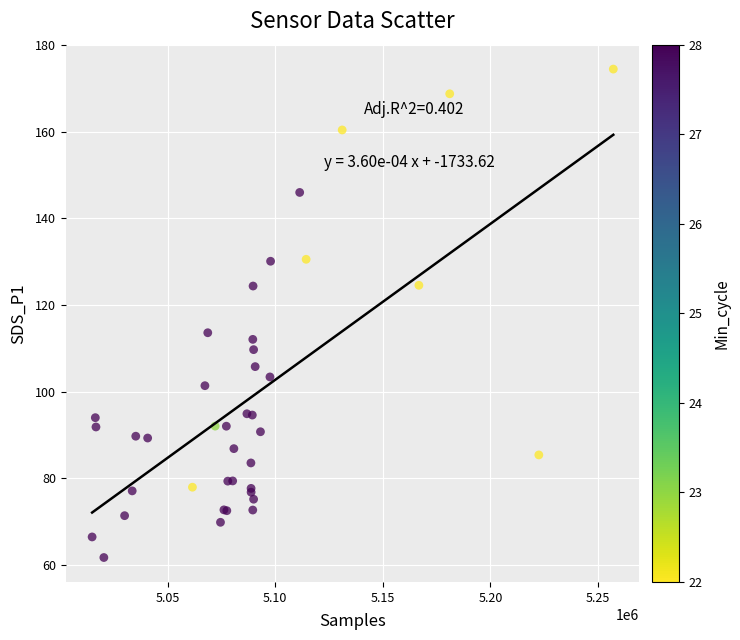

What Y value in the scatter plot is closest to 118?

113.6